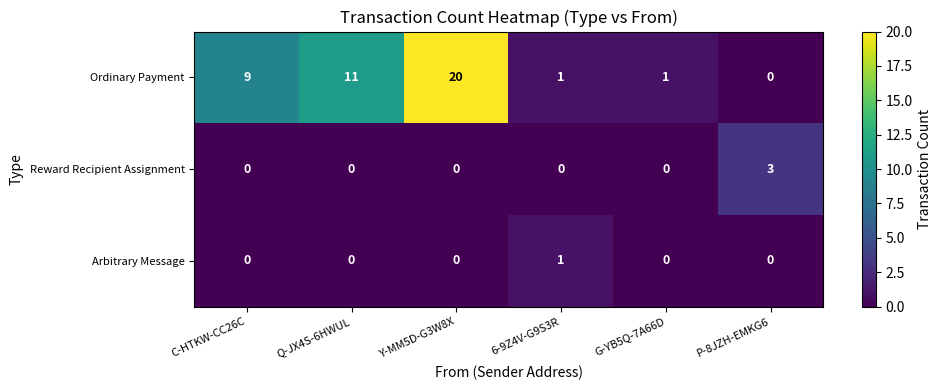

Between Q-JX4S-6HWUL and Y-MM5D-G3W8X, which series saw the biggest shift?

Ordinary Payment